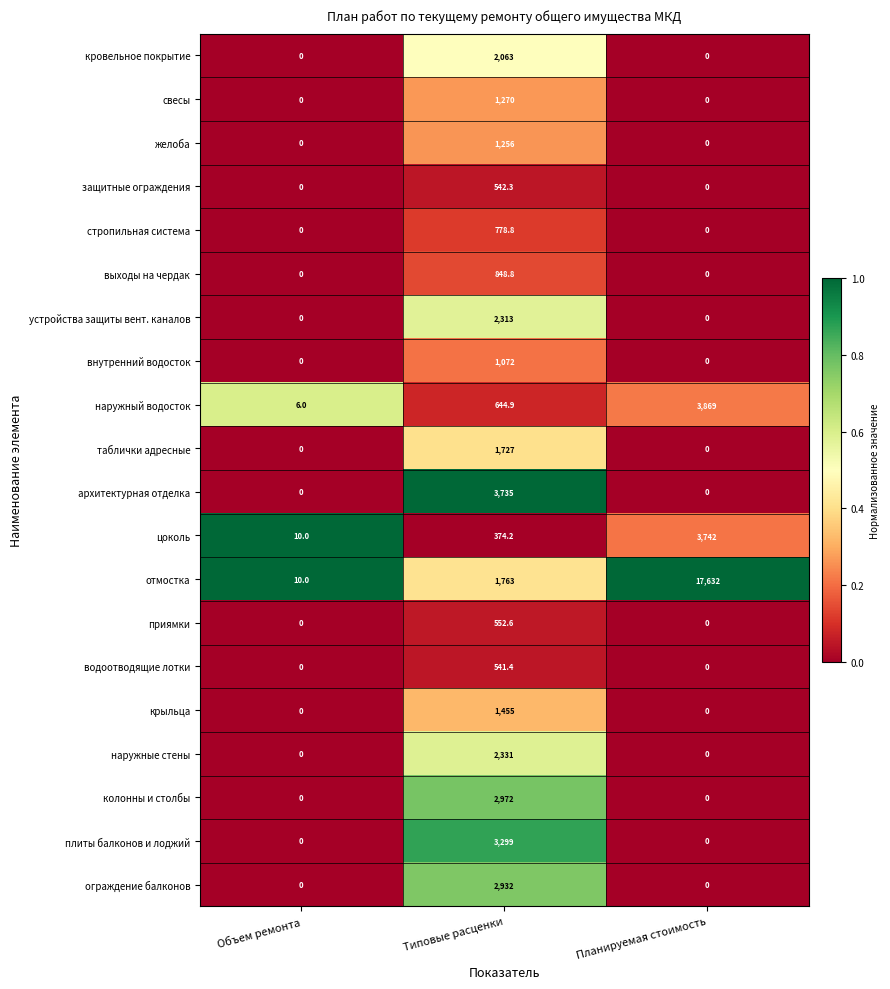

How many data points does each series have?

3